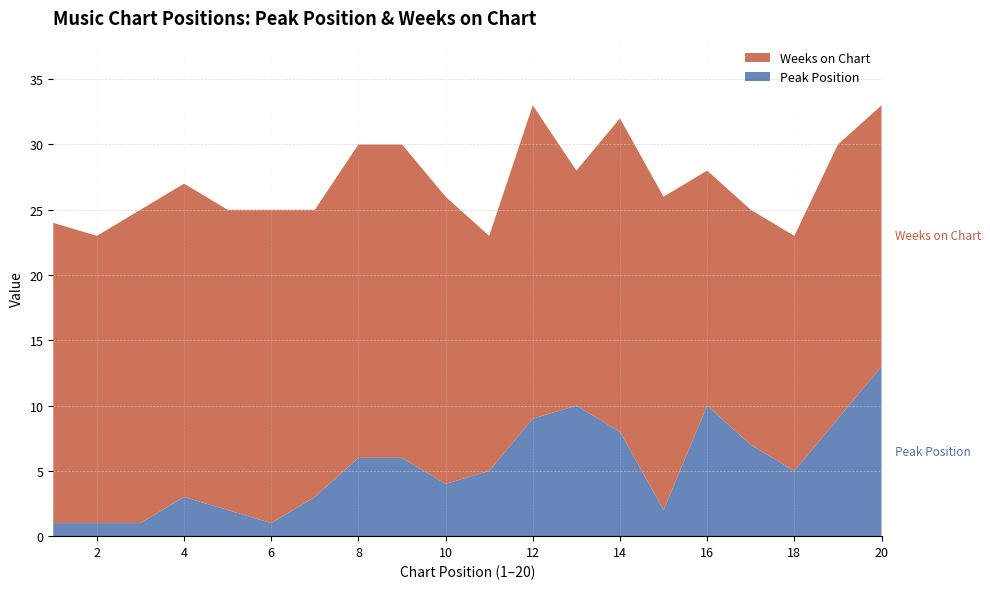

Reading right to left, list all the values displayed in this chart.

Peak Position: 13	9	5	7	10	2	8	10	9	5	4	6	6	3	1	2	3	1	1	1
Weeks on Chart: 20	21	18	18	18	24	24	18	24	18	22	24	24	22	24	23	24	24	22	23